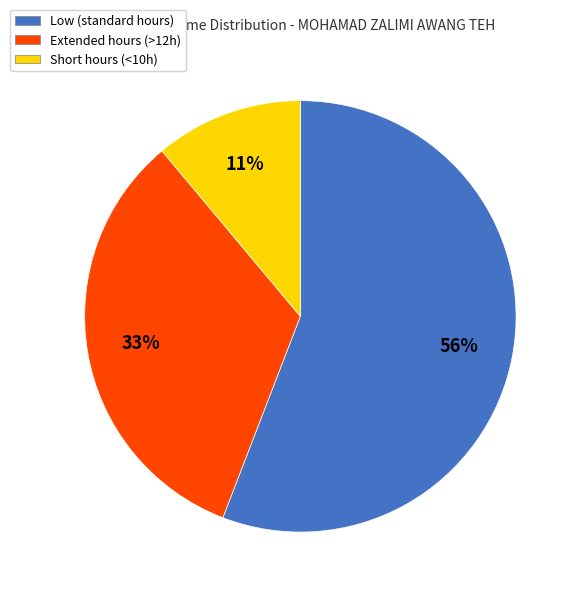

To the nearest percent, what is the difference between the largest and smallest slice percentages?

45%